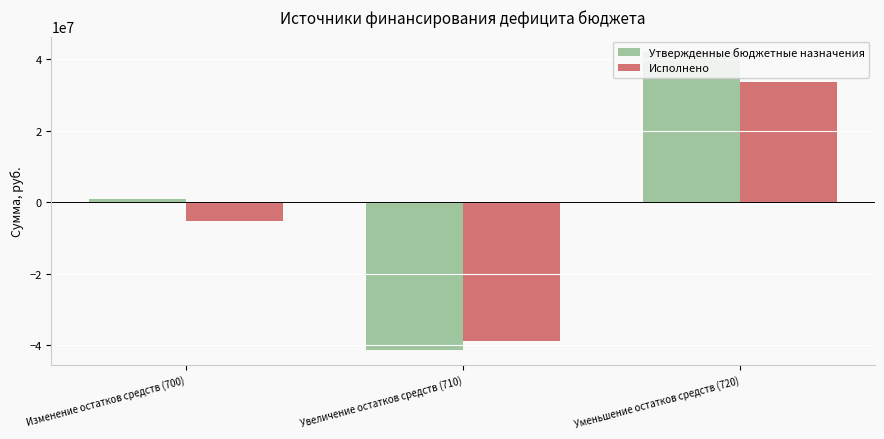

What are all the series names shown in the legend?

Утвержденные бюджетные назначения, Исполнено